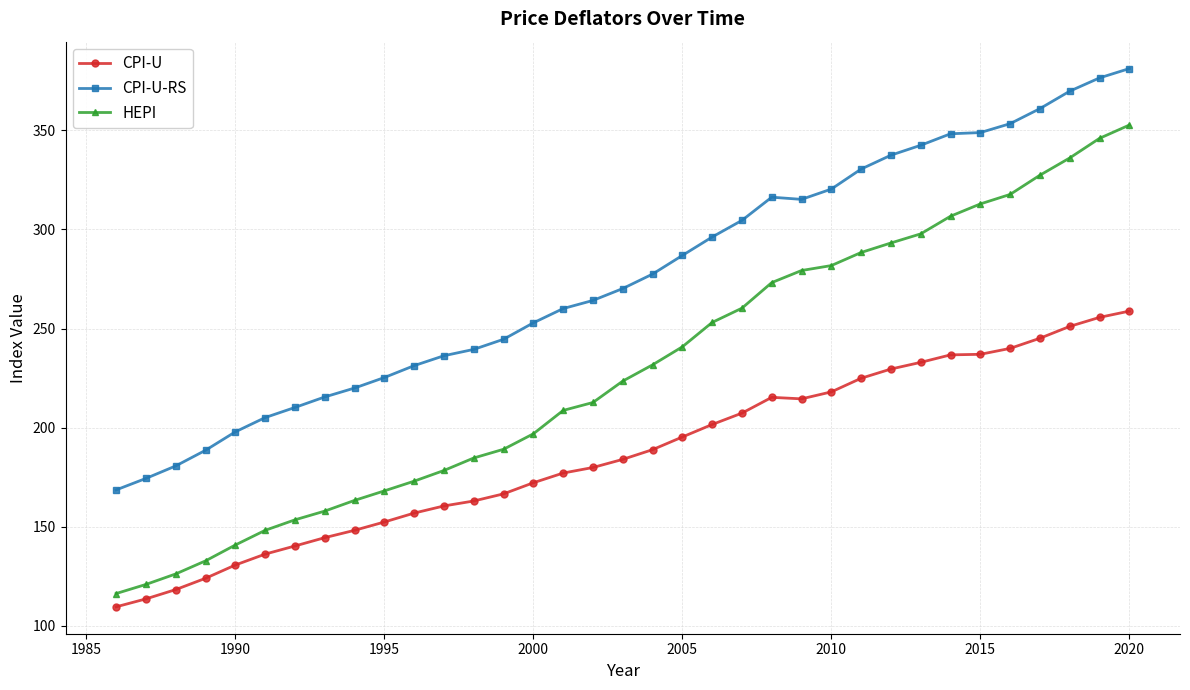

What is the value of the HEPI point at the 2nd from the left?

120.9